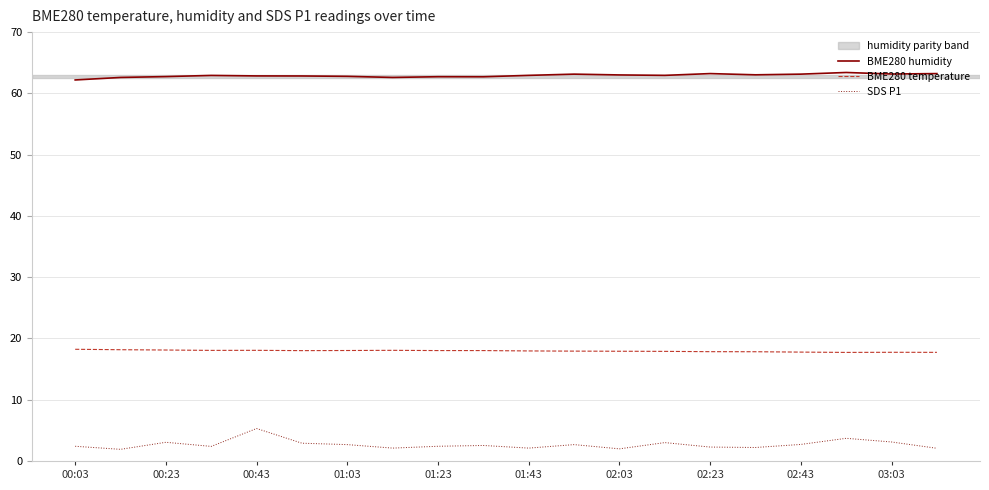

Rank the series by their maximum value, from highest to lowest.

BME280 humidity, BME280 temperature, SDS P1